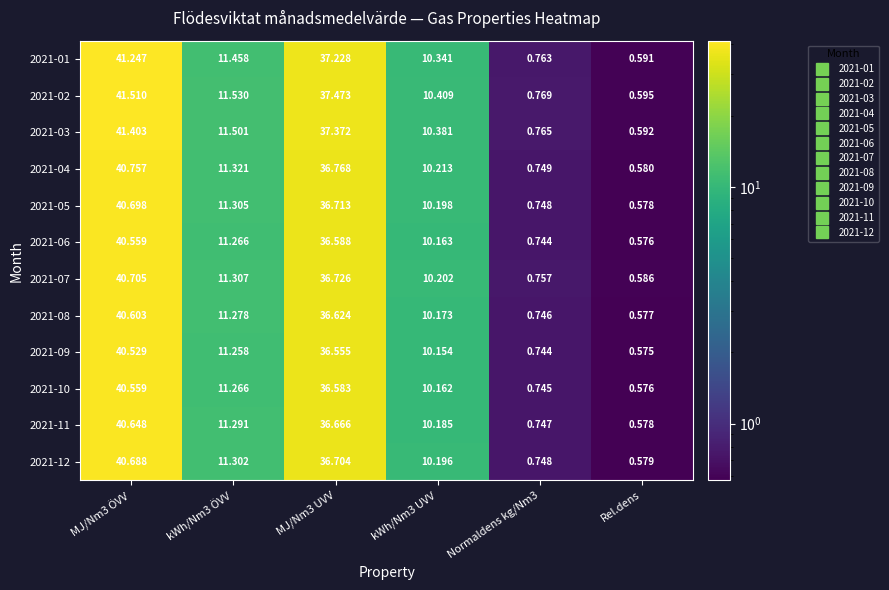

At which category does the chart reach its minimum across all series?

Rel.dens